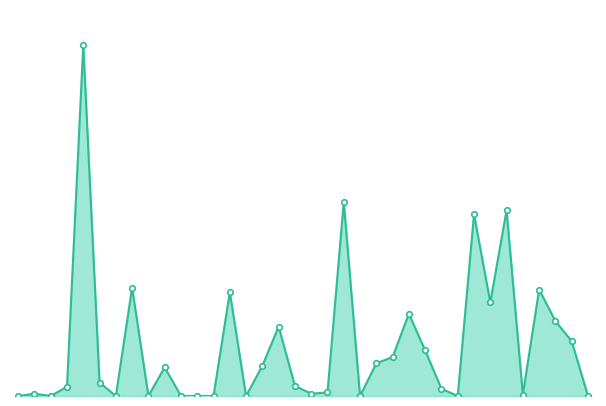

Reading left to right, what are all the values shown in this chart?

0=0	1=298	2=0	3=1208	4=45400	5=1742	6=0	7=14024	8=0	9=3713	10=0	11=0	12=0	13=13434	14=0	15=3912	16=8985	17=1318	18=292	19=462	20=25107	21=0	22=4232	23=5033	24=10635	25=5893	26=935	27=0	28=23500	29=12118	30=24027	31=192	32=13772	33=9692	34=7098	35=0